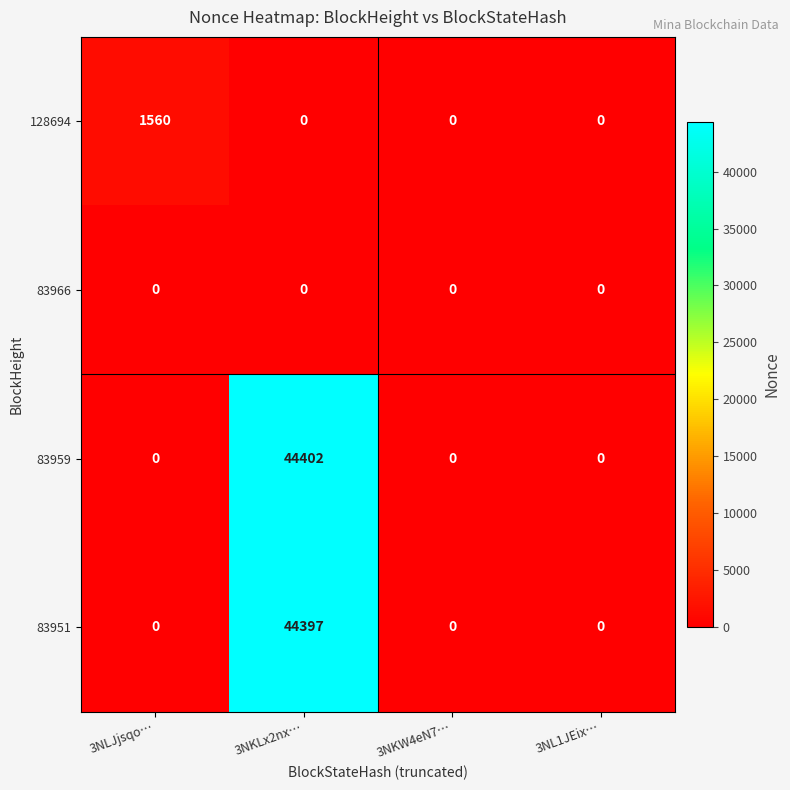

What is the difference between the 83959 values at 3NKLx2nx… and 3NL1JEix…?

44402